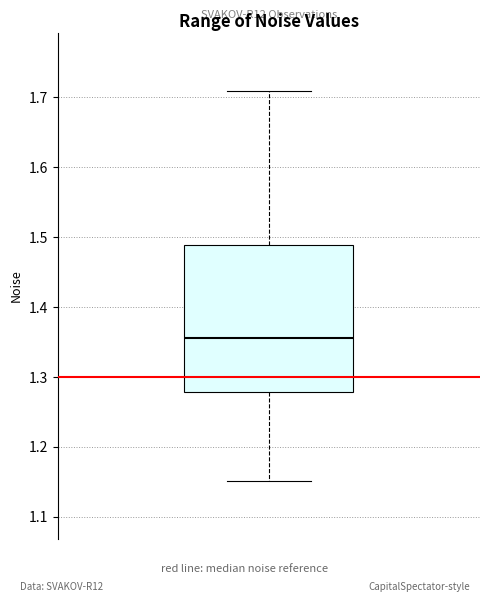

Where does the median line of the box sit on the y-axis? The values are not printed on the chart, so give them approximately, as read against the axis.

1.36